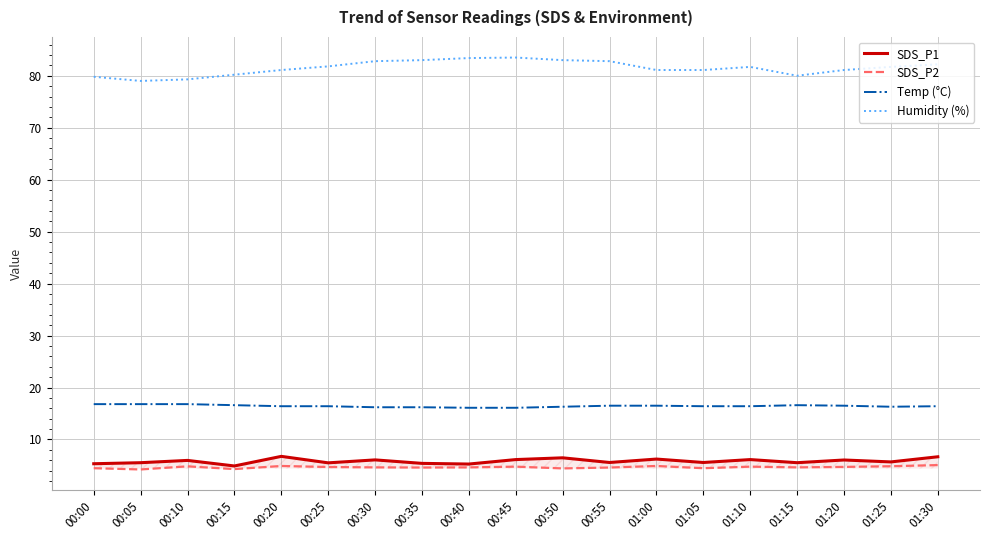

What is the difference between the highest and lowest values at 00:50?

78.6